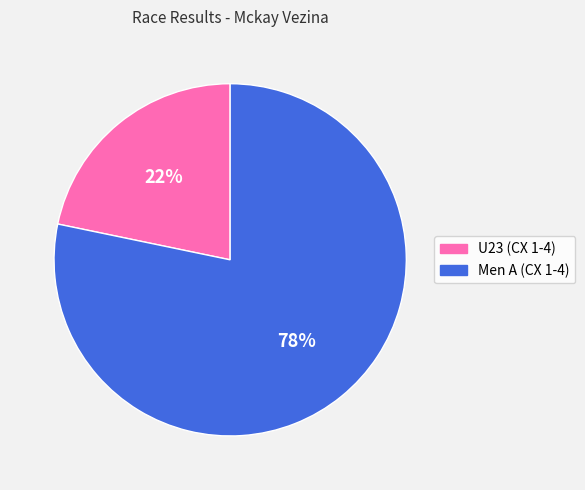

To the nearest percent, what is the average slice percentage?

50%